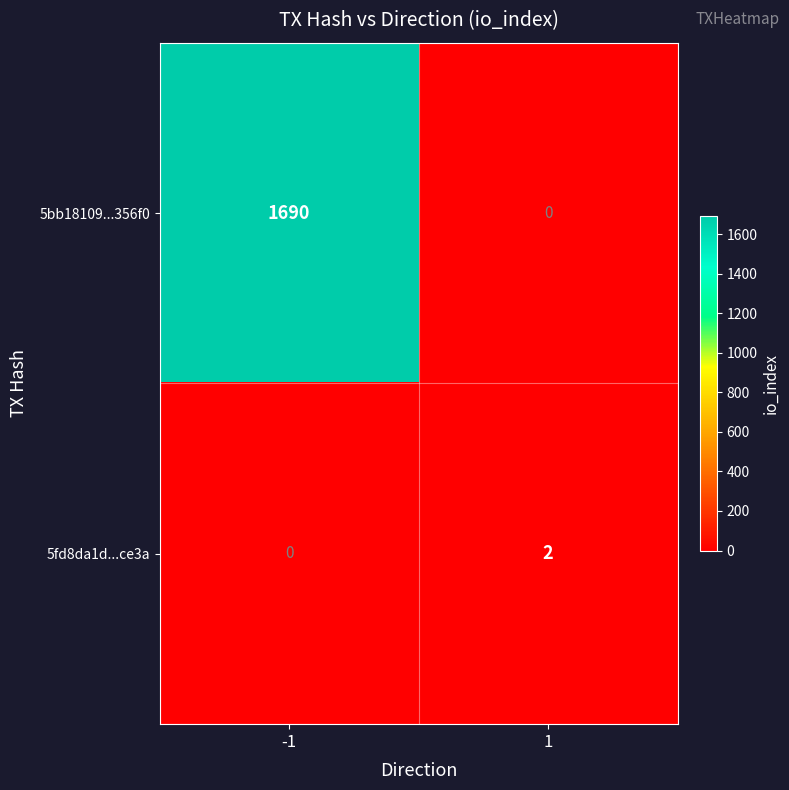

How many values in the 5fd8da1d...ce3a series are below 2?

1